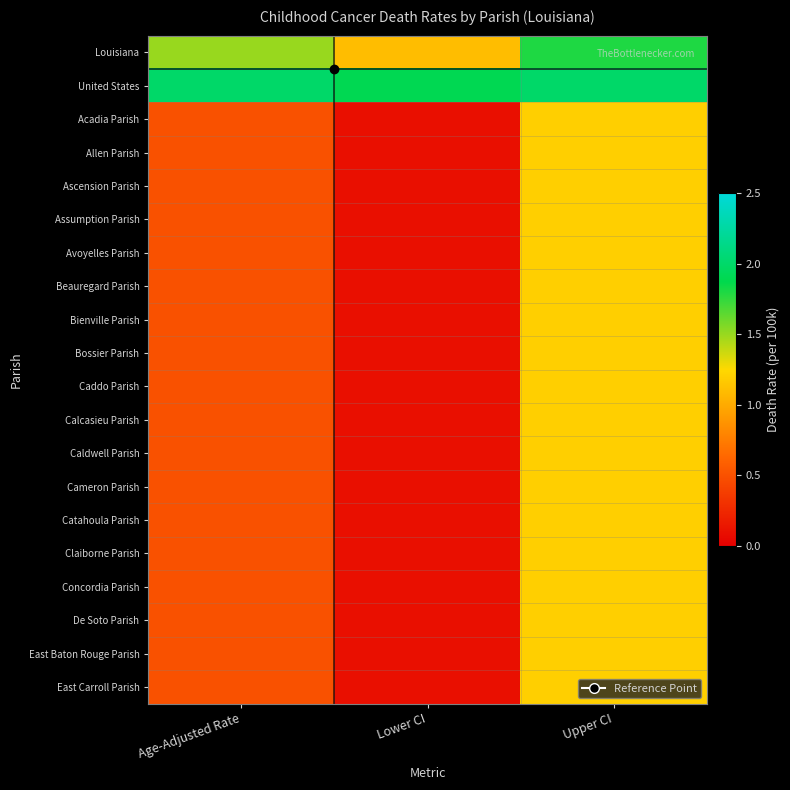

Reading right to left, transcribe all the data shown in this chart.

Louisiana: Upper CI=1.8	Lower CI=1.1	Age-Adjusted Rate=1.5
United States: Upper CI=2.0	Lower CI=1.9	Age-Adjusted Rate=2.0
Acadia Parish: Upper CI=1.2	Lower CI=0.1	Age-Adjusted Rate=0.5
Allen Parish: Upper CI=1.2	Lower CI=0.1	Age-Adjusted Rate=0.5
Ascension Parish: Upper CI=1.2	Lower CI=0.1	Age-Adjusted Rate=0.5
Assumption Parish: Upper CI=1.2	Lower CI=0.1	Age-Adjusted Rate=0.5
Avoyelles Parish: Upper CI=1.2	Lower CI=0.1	Age-Adjusted Rate=0.5
Beauregard Parish: Upper CI=1.2	Lower CI=0.1	Age-Adjusted Rate=0.5
Bienville Parish: Upper CI=1.2	Lower CI=0.1	Age-Adjusted Rate=0.5
Bossier Parish: Upper CI=1.2	Lower CI=0.1	Age-Adjusted Rate=0.5
Caddo Parish: Upper CI=1.2	Lower CI=0.1	Age-Adjusted Rate=0.5
Calcasieu Parish: Upper CI=1.2	Lower CI=0.1	Age-Adjusted Rate=0.5
Caldwell Parish: Upper CI=1.2	Lower CI=0.1	Age-Adjusted Rate=0.5
Cameron Parish: Upper CI=1.2	Lower CI=0.1	Age-Adjusted Rate=0.5
Catahoula Parish: Upper CI=1.2	Lower CI=0.1	Age-Adjusted Rate=0.5
Claiborne Parish: Upper CI=1.2	Lower CI=0.1	Age-Adjusted Rate=0.5
Concordia Parish: Upper CI=1.2	Lower CI=0.1	Age-Adjusted Rate=0.5
De Soto Parish: Upper CI=1.2	Lower CI=0.1	Age-Adjusted Rate=0.5
East Baton Rouge Parish: Upper CI=1.2	Lower CI=0.1	Age-Adjusted Rate=0.5
East Carroll Parish: Upper CI=1.2	Lower CI=0.1	Age-Adjusted Rate=0.5